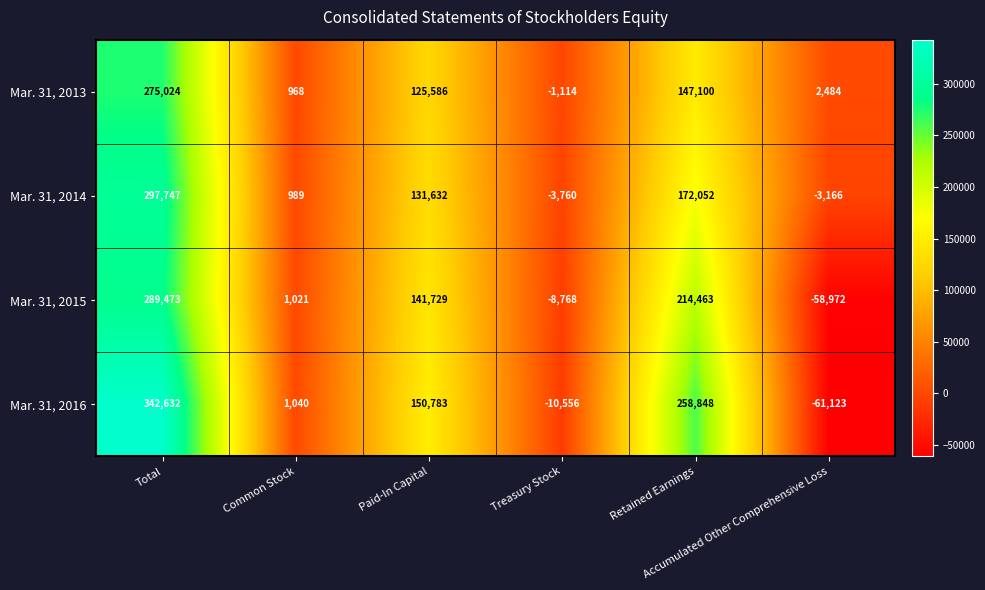

How many values in Mar. 31, 2015 are above zero?

4